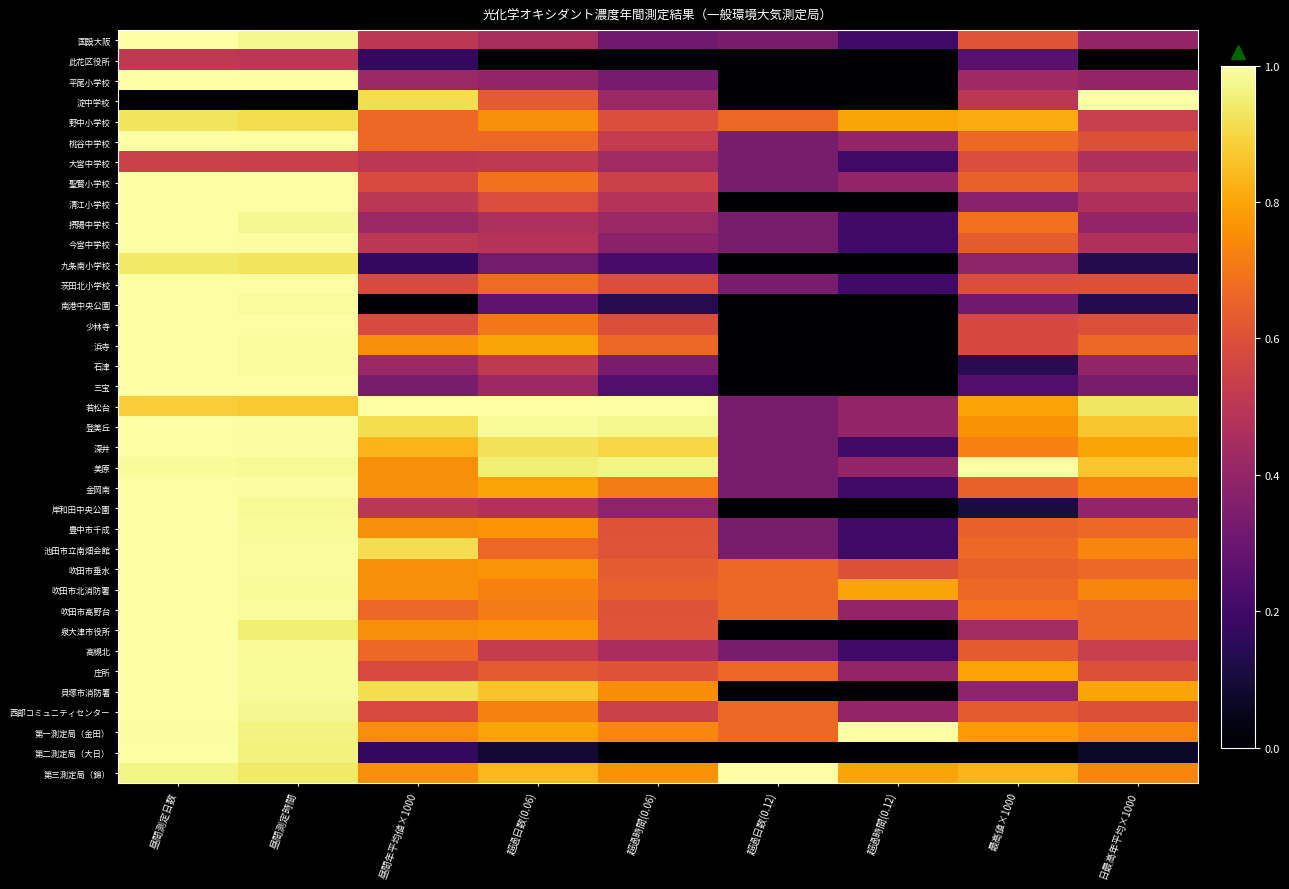

Count the number of data series in this chart.

37